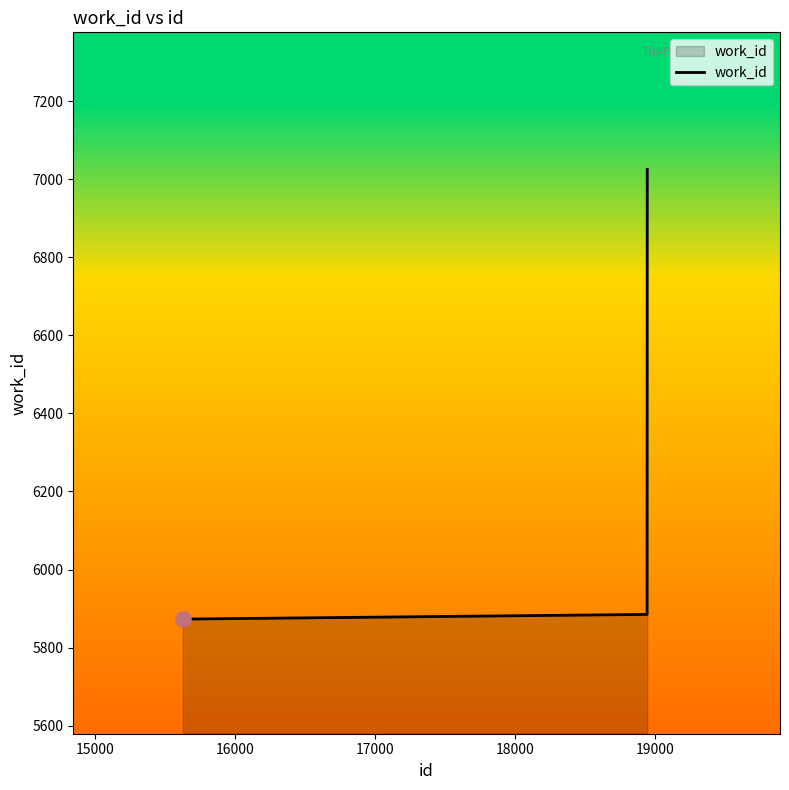

What is the maximum value shown in the chart?

7025